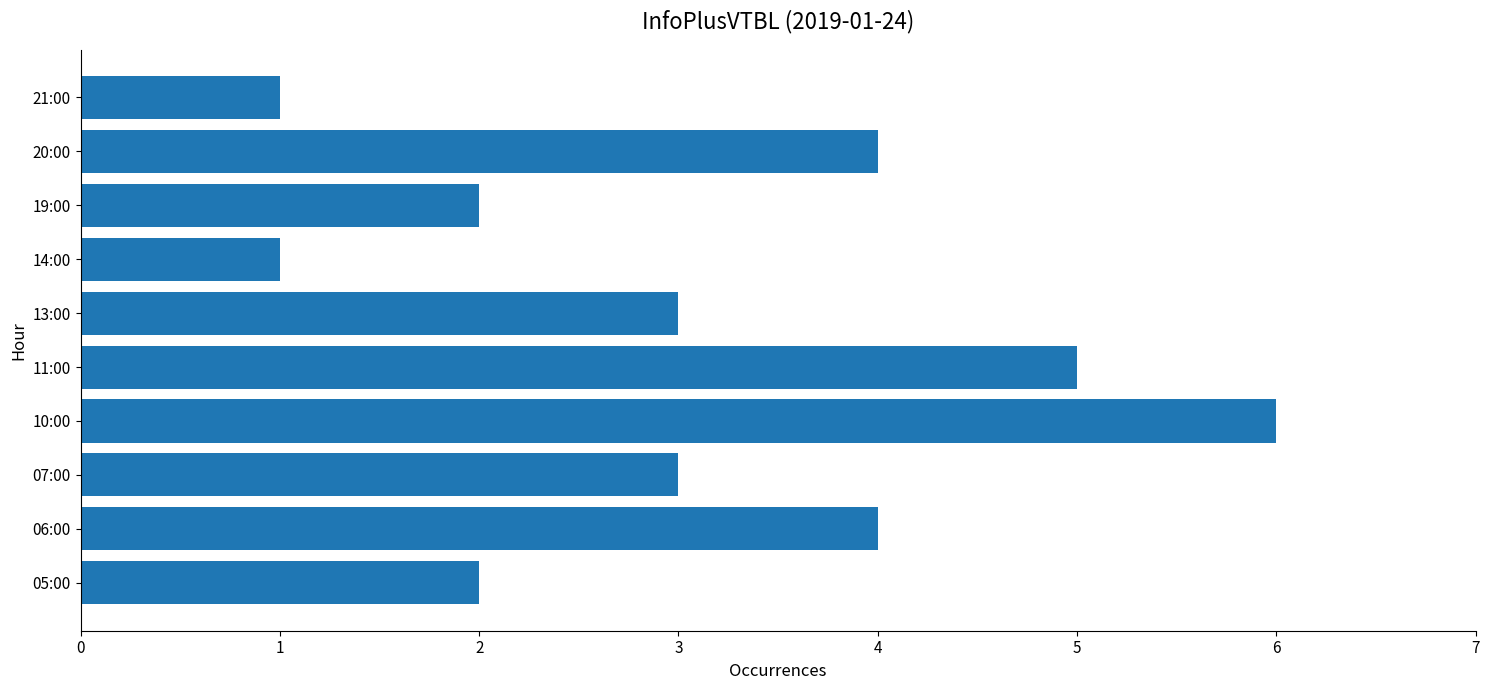

What is the difference between the second highest and minimum values?

4